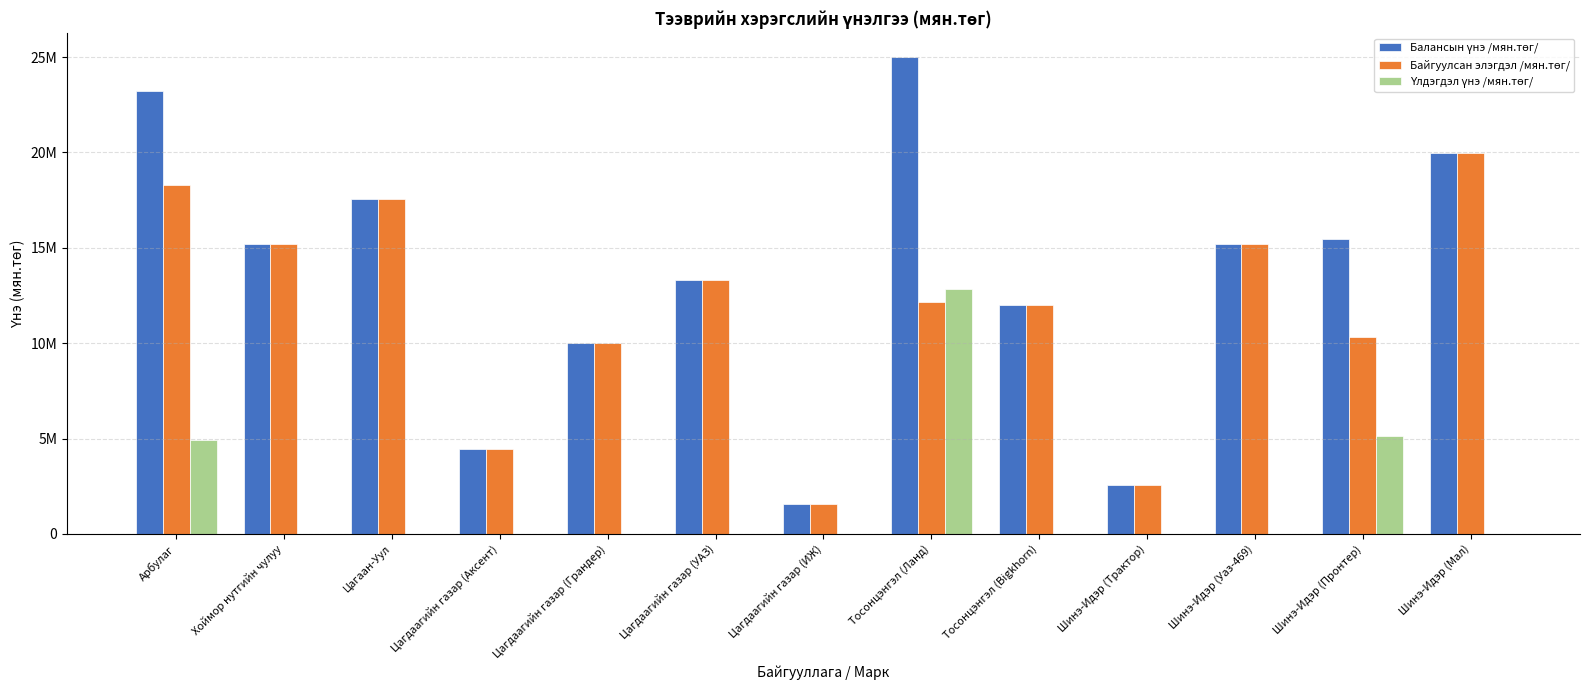

What is the difference between the Байгуулсан элэгдэл /мян.төг/ values at Тосонцэнгэл (Bigkhorn) and Шинэ-Идэр (Уаз-469)?

3200000